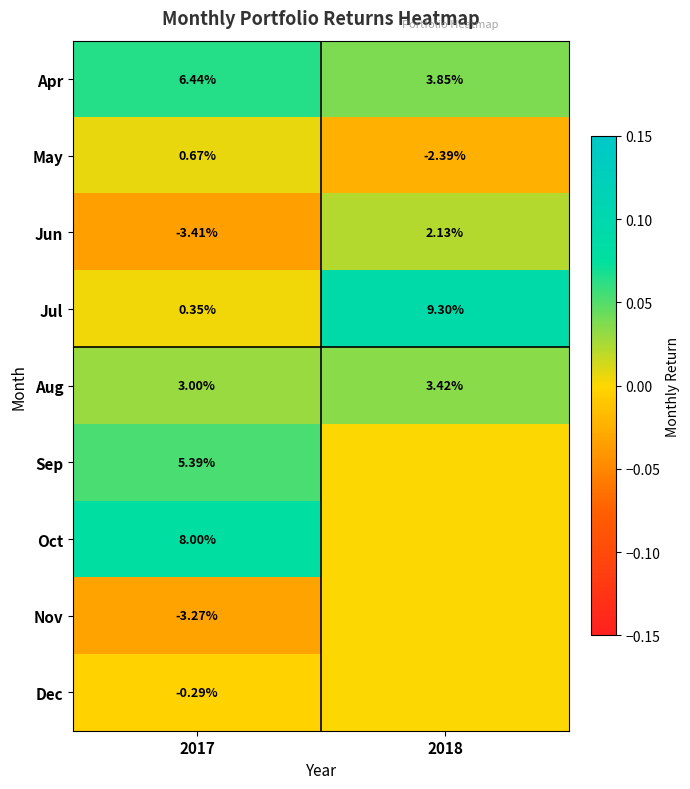

Is the value of Nov at 2017 greater than the value of Jun at 2017?

Yes